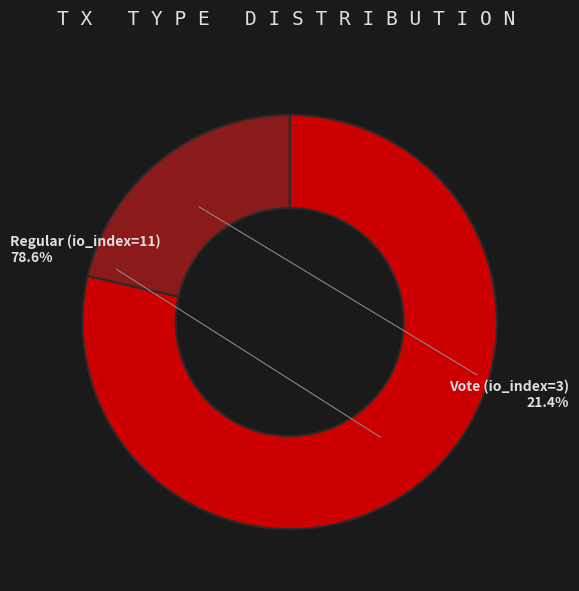

Which has a higher value, Vote (io_index=3) or Regular (io_index=11)?

Regular (io_index=11)